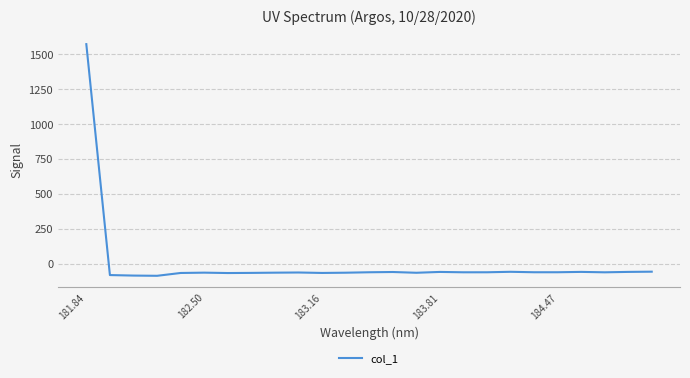

What is the minimum value shown in the chart?

-83.8